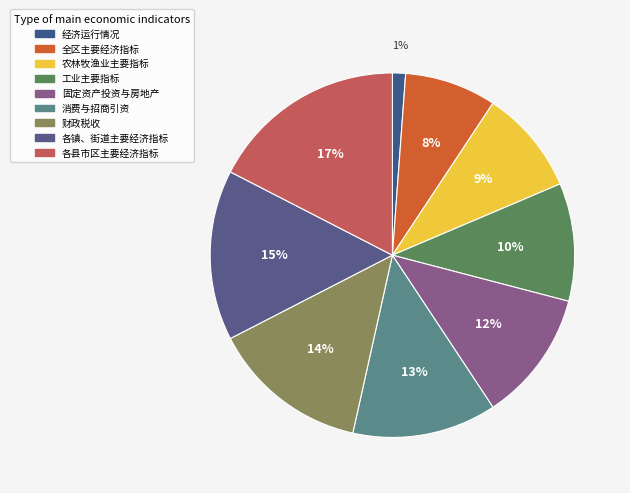

To the nearest percent, what is the combined percentage of 工业主要指标 and 财政税收?

24%